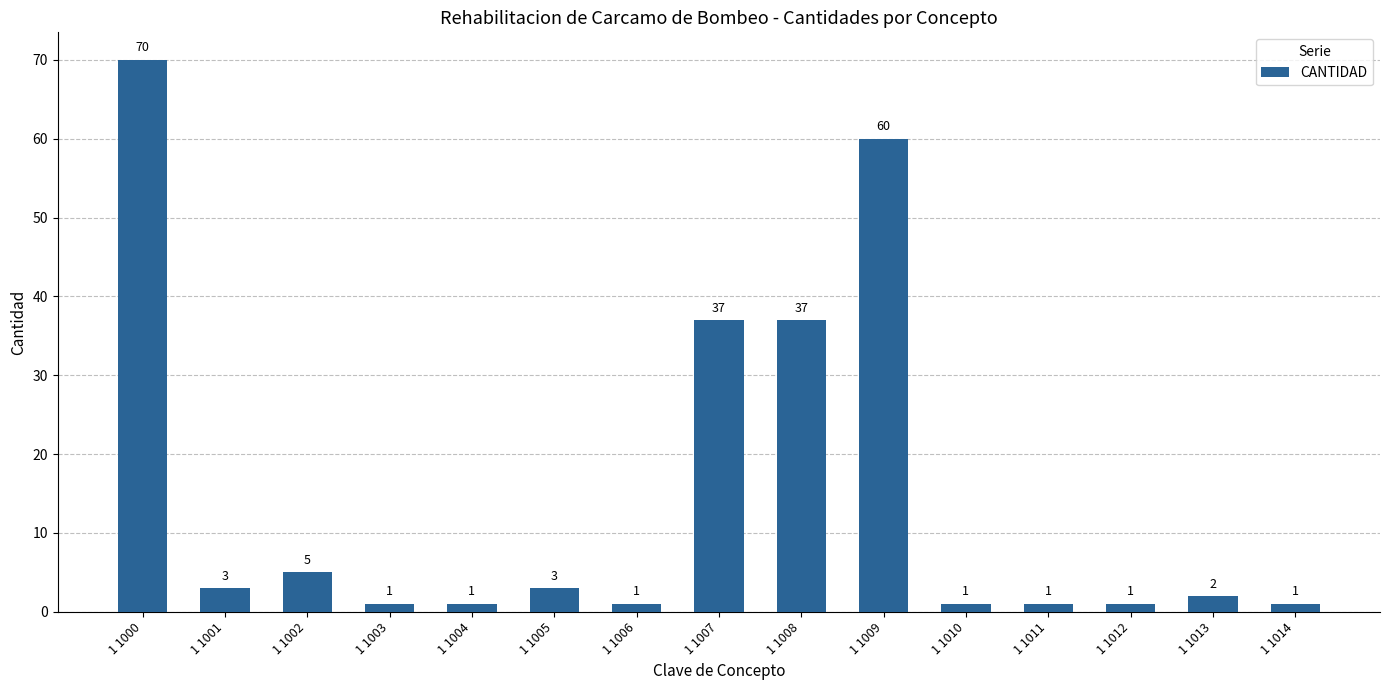

What value does the data have at 1 1002, to the nearest 5?

5